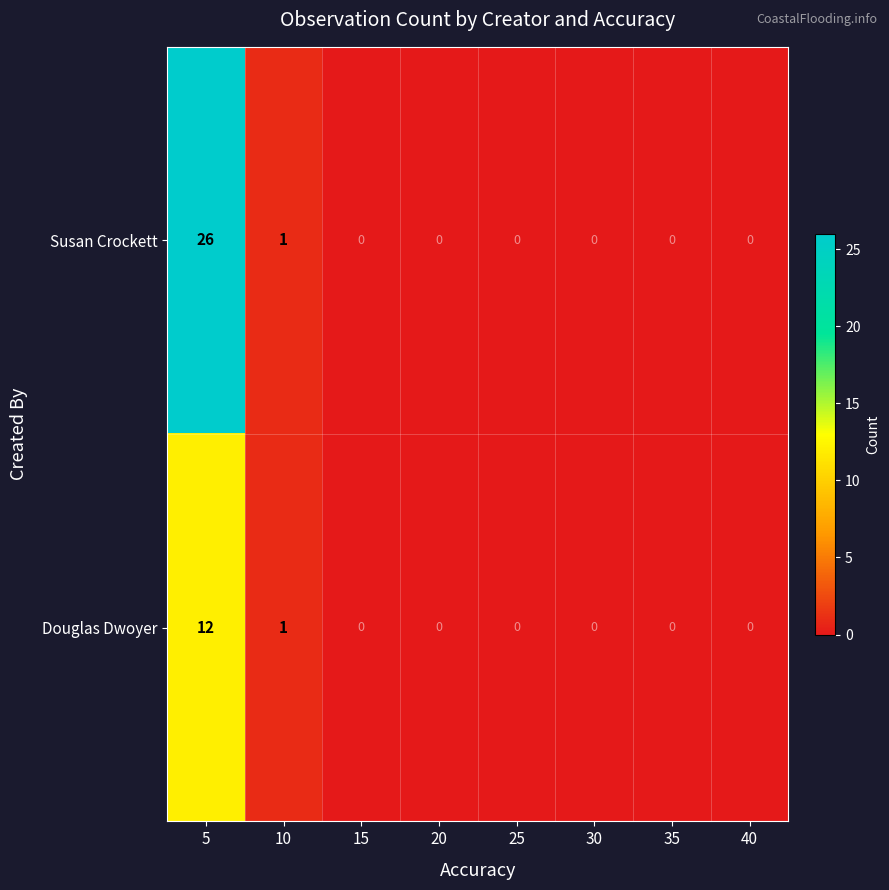

List the series in order of their overall mean, highest first.

Susan Crockett, Douglas Dwoyer